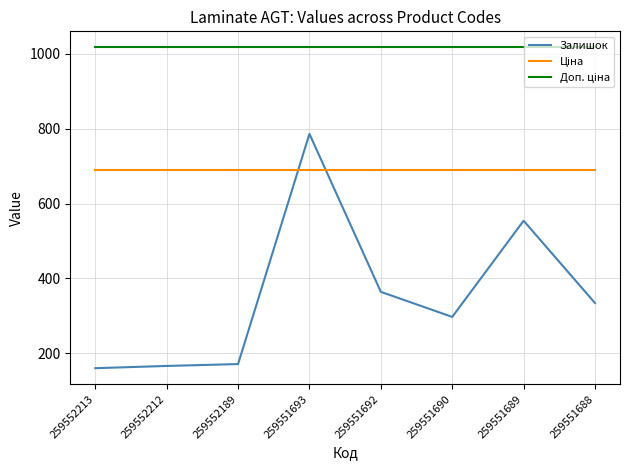

What is the smallest value displayed?

160.0